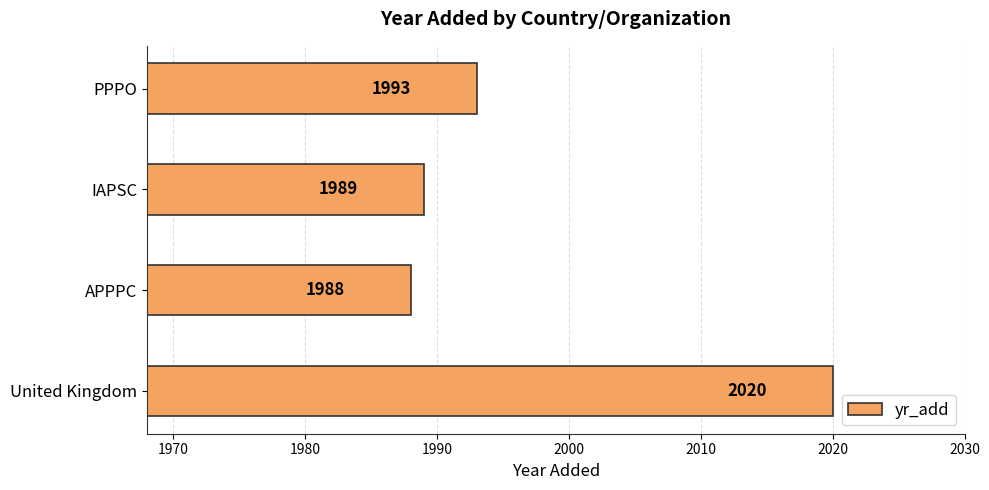

What is the difference between the second highest and minimum values?

5